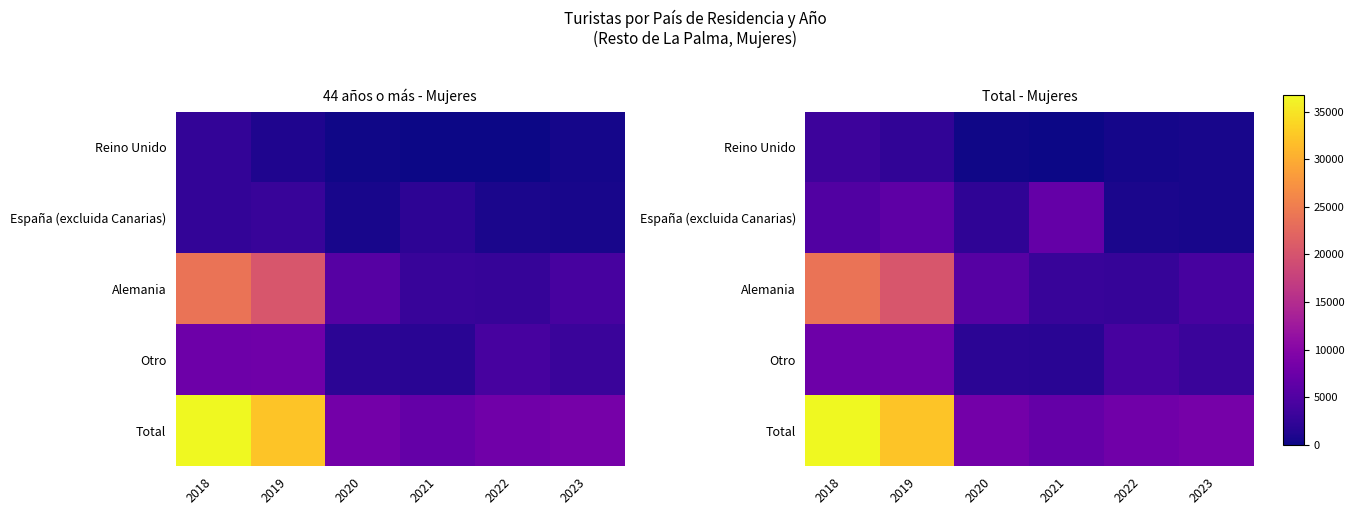

At 2022, list the series in order from largest to smallest.

Total, Otro, Alemania, España (excluida Canarias), Reino Unido